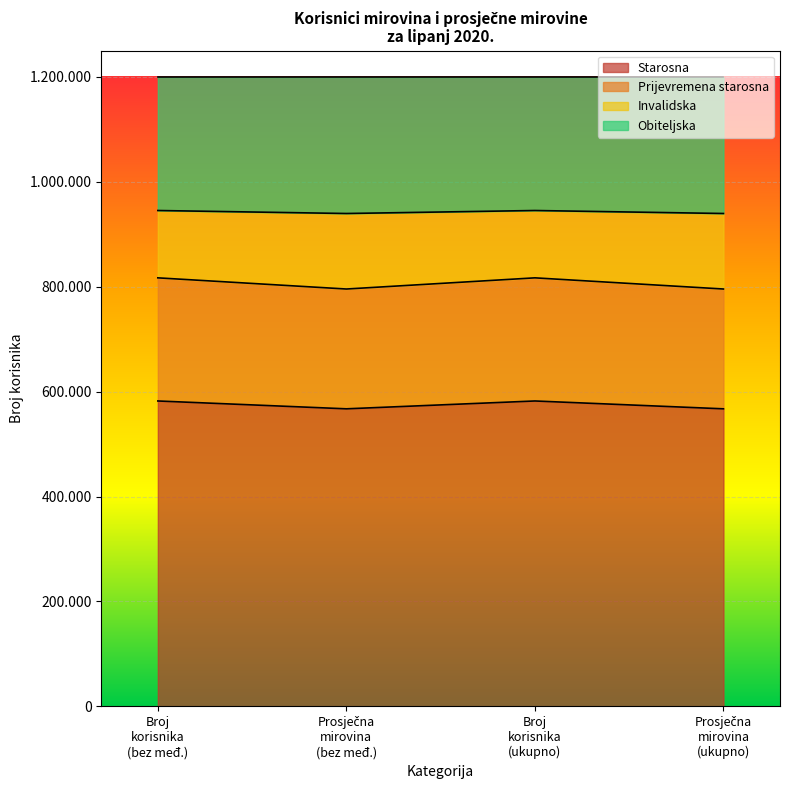

True or false: Prijevremena starosna and Invalidska intersect in this chart.

False